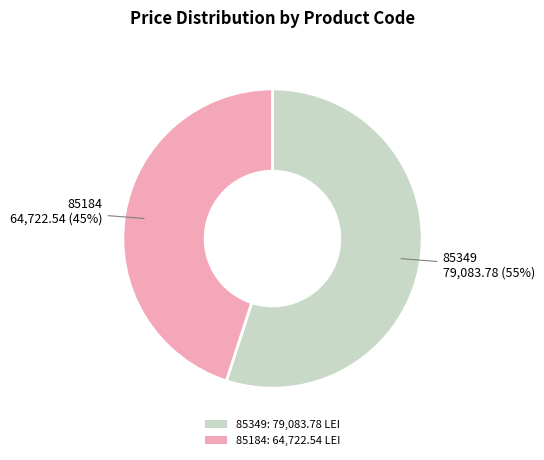

What is the largest slice in the pie chart?

85349